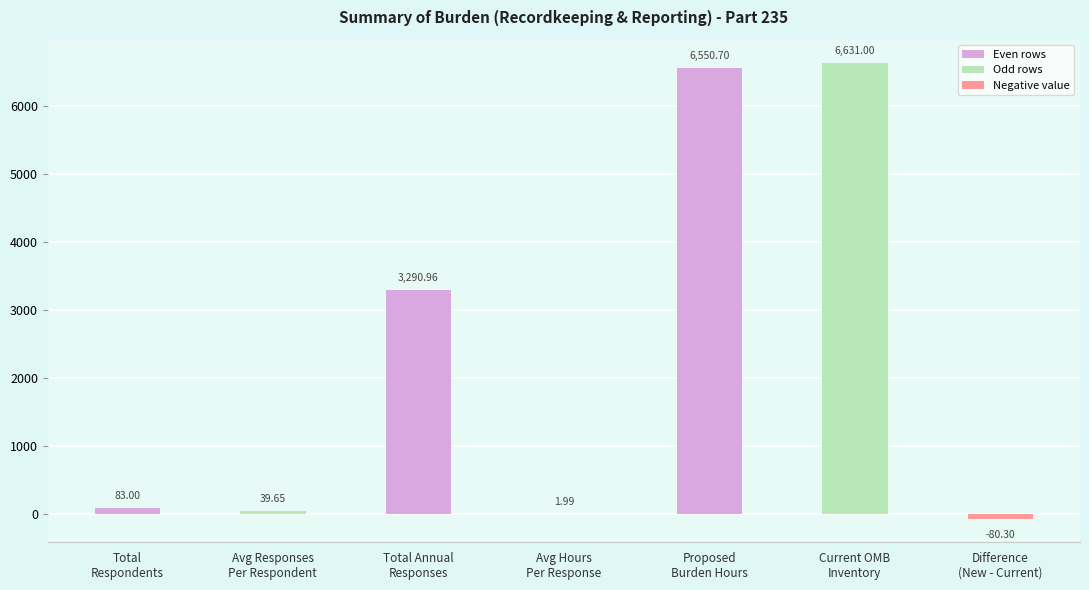

Between Current OMB
Inventory and Avg Responses
Per Respondent, which is larger?

Current OMB
Inventory